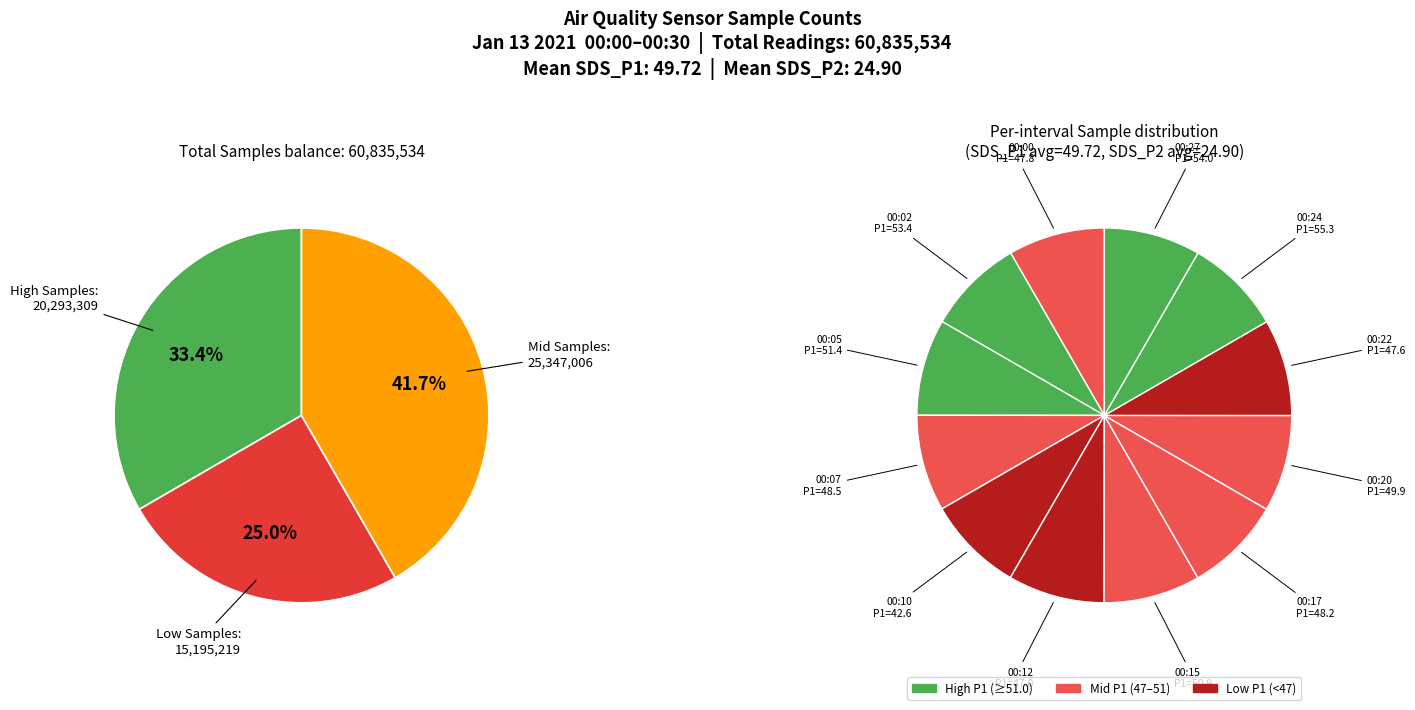

Count the number of slices in the pie.

12